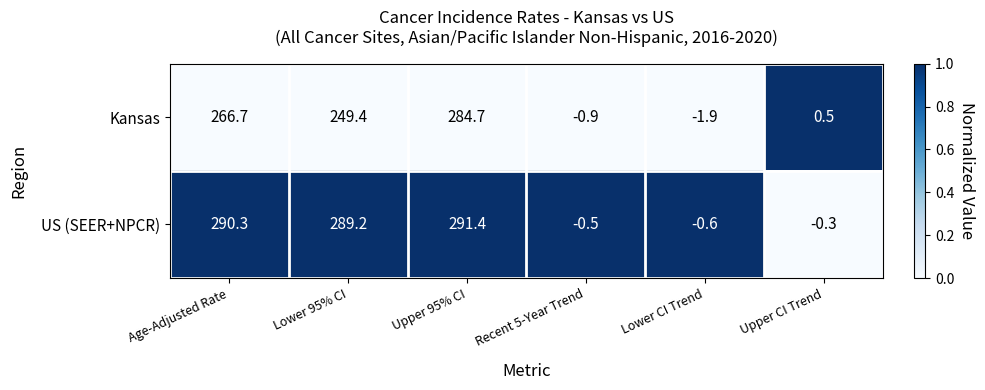

Reading right to left, extract all data points from this chart.

Kansas: Upper CI Trend=0.5	Lower CI Trend=-1.9	Recent 5-Year Trend=-0.9	Upper 95% CI=284.7	Lower 95% CI=249.4	Age-Adjusted Rate=266.7
US (SEER+NPCR): Upper CI Trend=-0.3	Lower CI Trend=-0.6	Recent 5-Year Trend=-0.5	Upper 95% CI=291.4	Lower 95% CI=289.2	Age-Adjusted Rate=290.3